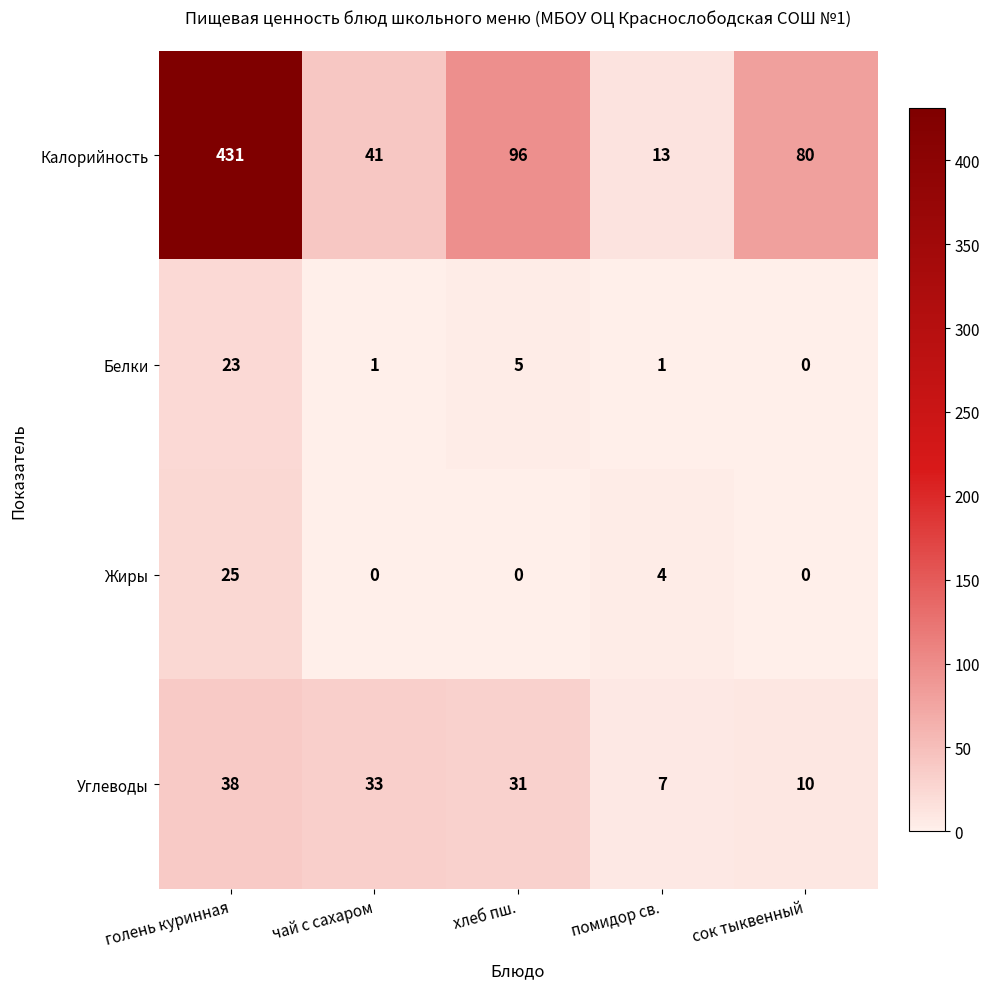

What is the difference between the maximum and minimum values in the Жиры series?

25